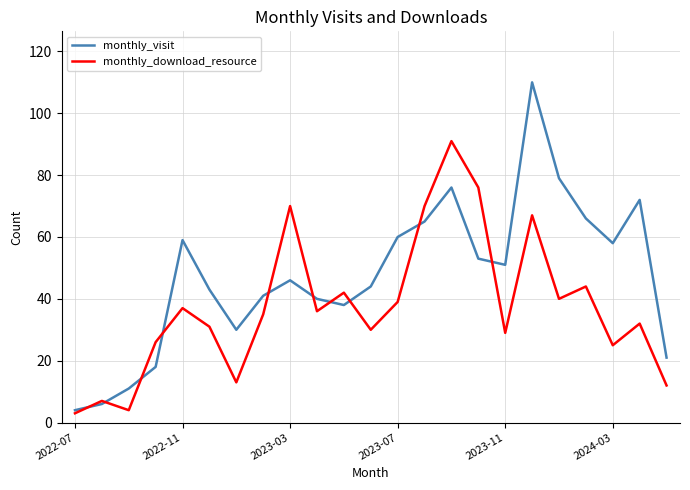

What is the maximum value for monthly_visit?

110